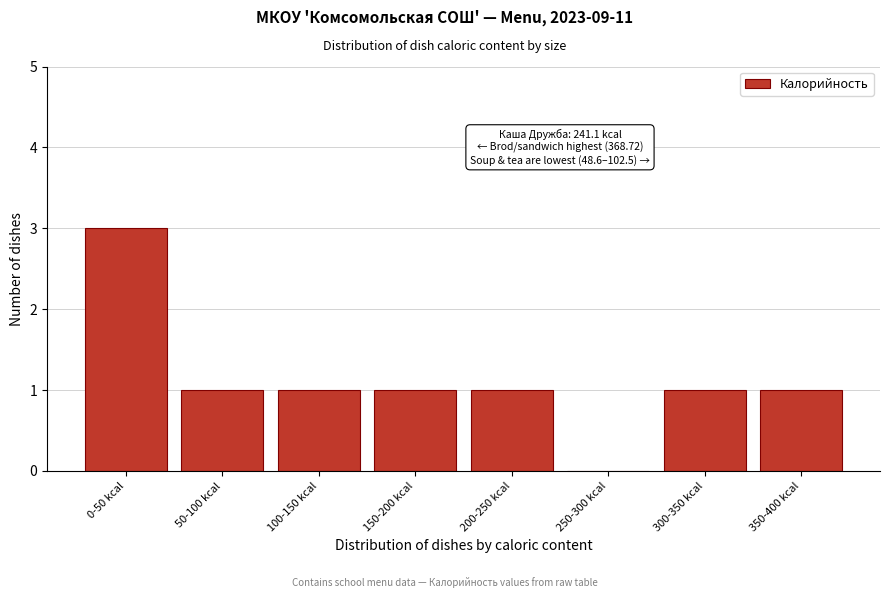

Reading left to right, extract all data points from this chart.

0-50 kcal=3	50-100 kcal=1	100-150 kcal=1	150-200 kcal=1	200-250 kcal=1	250-300 kcal=0	300-350 kcal=1	350-400 kcal=1